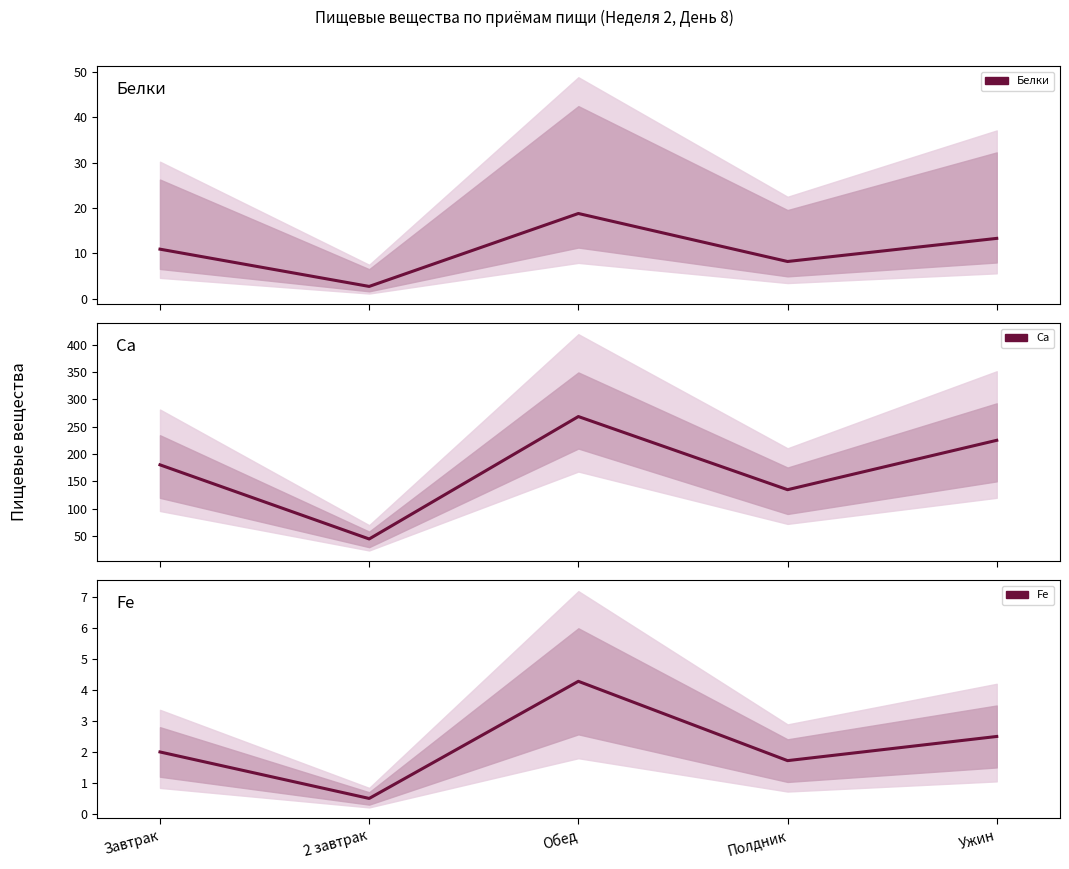

Which category has the highest value in the Ca series?

Обед